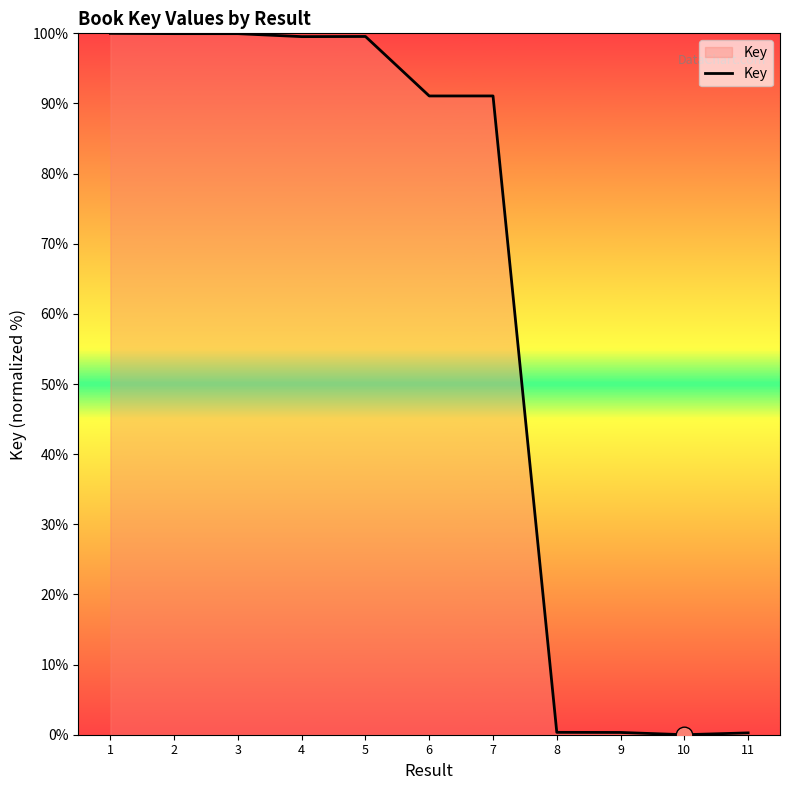

What is the approximate value at 1?

100.0